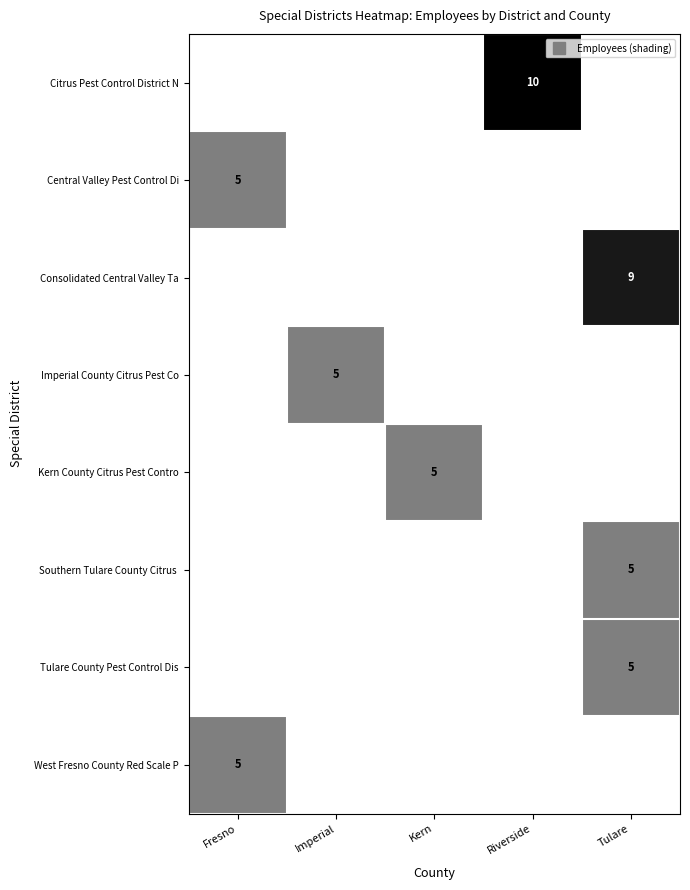

List the labels in order of Kern County Citrus Pest Contro value, largest first.

Kern, Fresno, Imperial, Riverside, Tulare